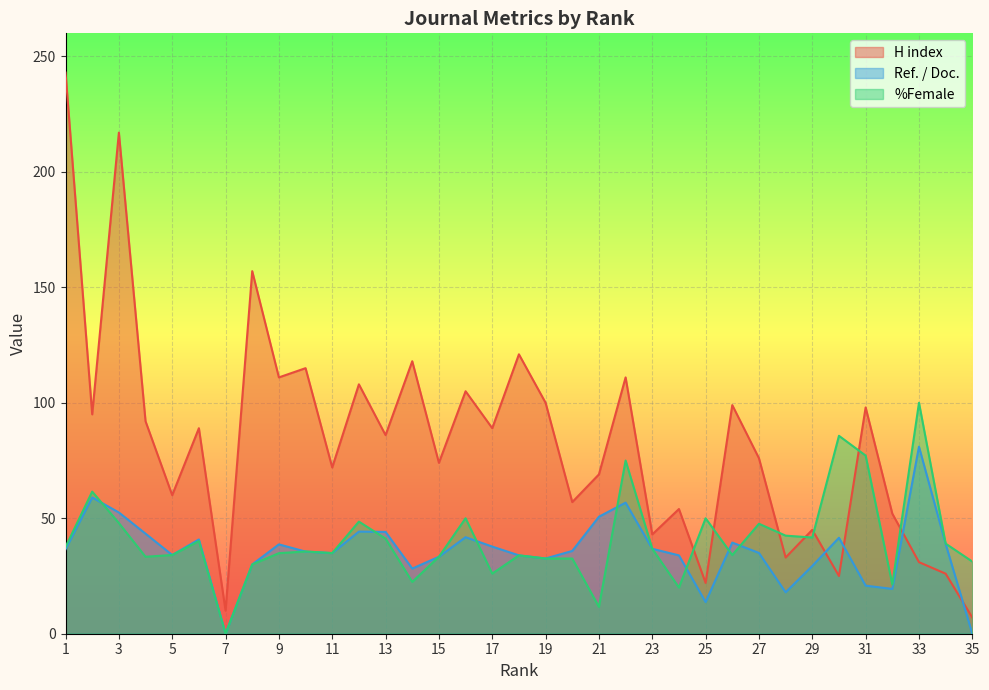

At how many categories does at least one series exceed 194?

2